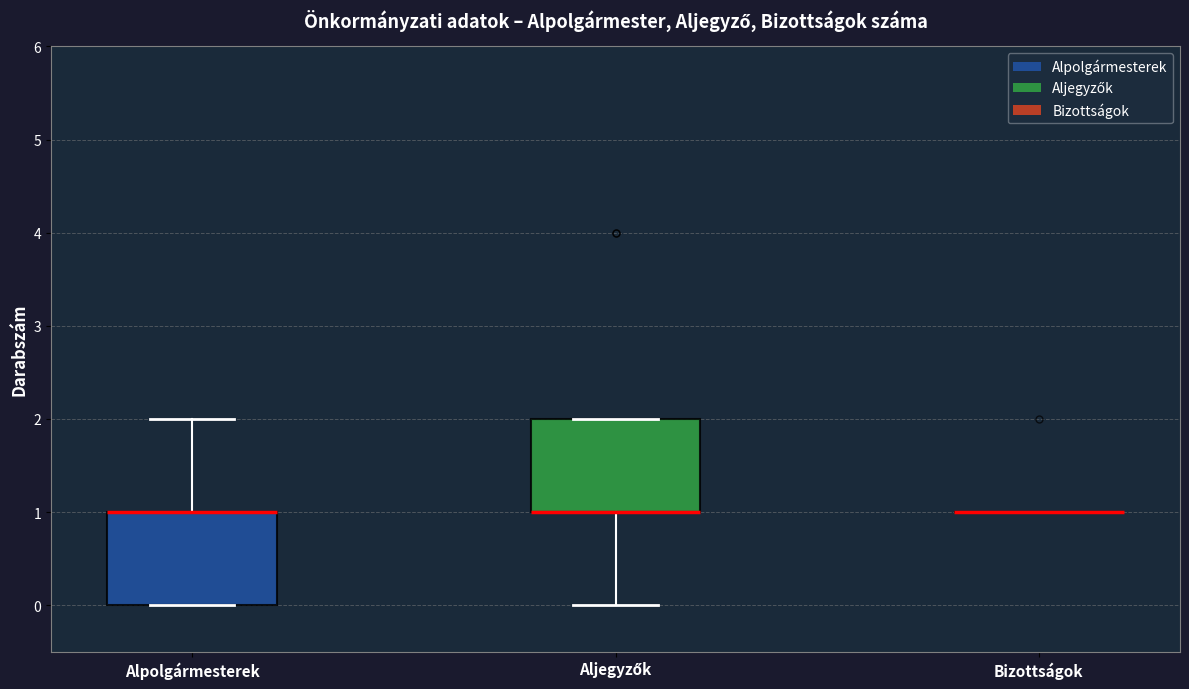

Where does the lower whisker of the box for Aljegyzők end on the y-axis? The values are not printed on the chart, so give them approximately, as read against the axis.

0